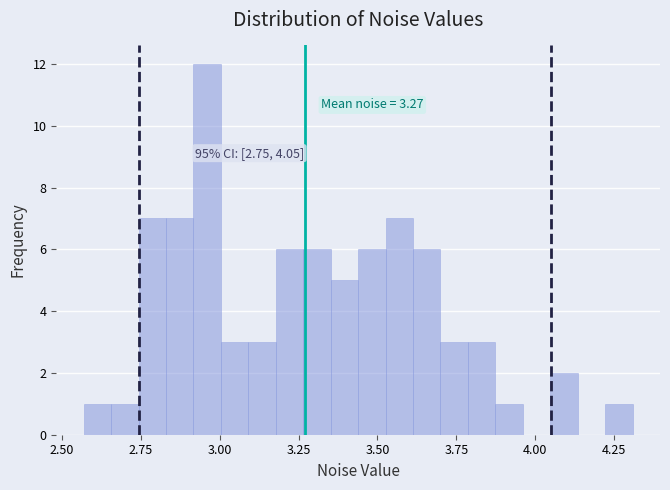

Around what value on the x-axis is the tallest bar? Give the approximate position of its centre, as read against the axis.

2.95